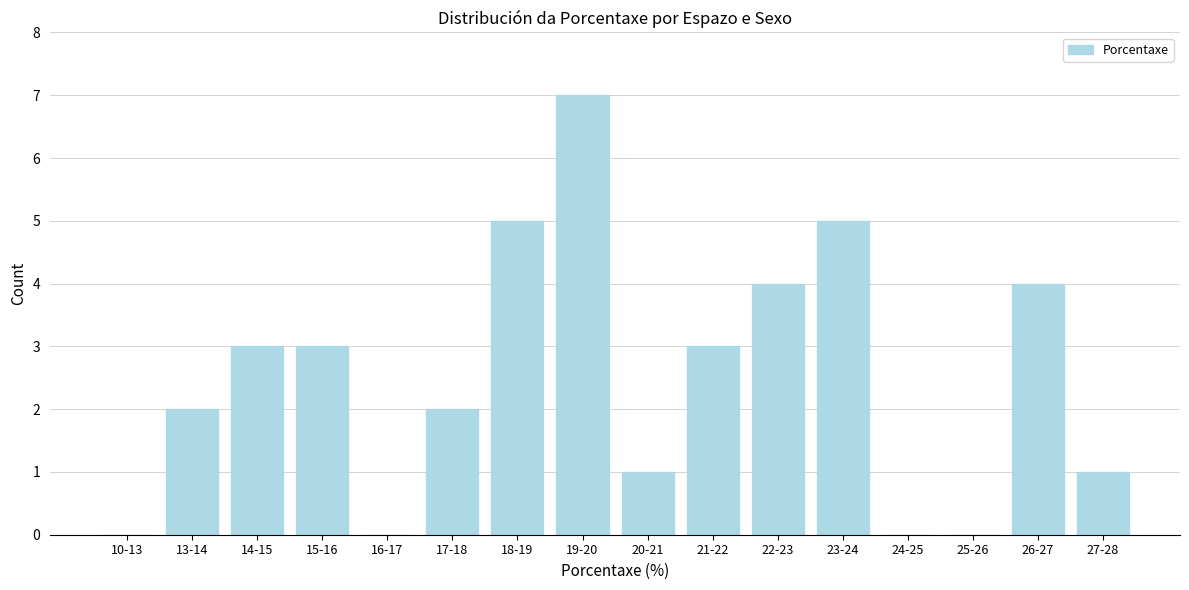

Reading right to left, extract all data points from this chart.

27-28=1	26-27=4	25-26=0	24-25=0	23-24=5	22-23=4	21-22=3	20-21=1	19-20=7	18-19=5	17-18=2	16-17=0	15-16=3	14-15=3	13-14=2	10-13=0